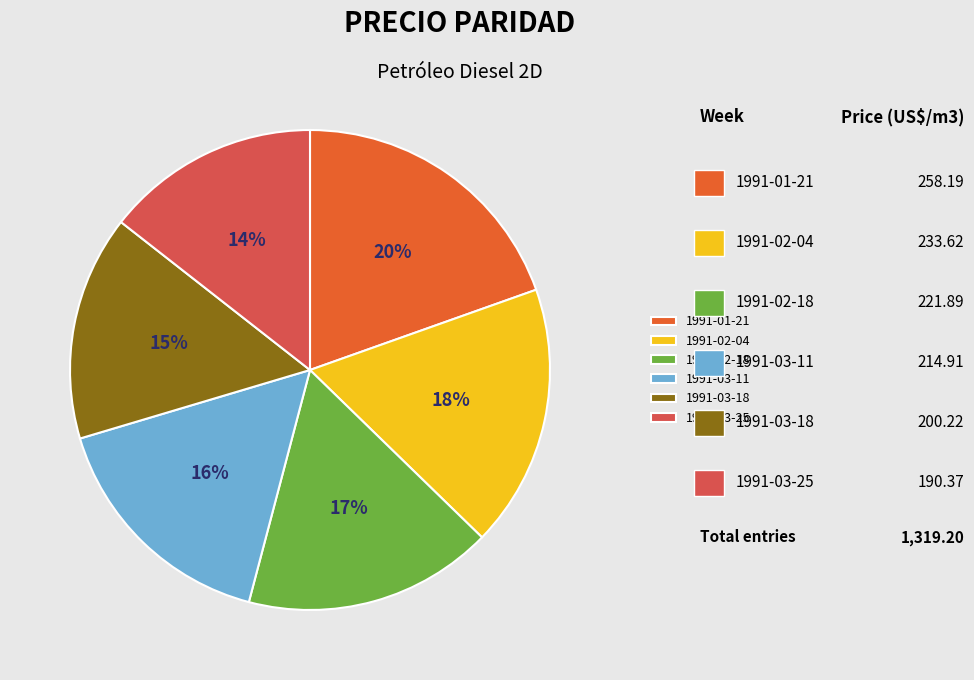

Combined, do 1991-02-18 and 1991-03-11 account for over 50%?

No